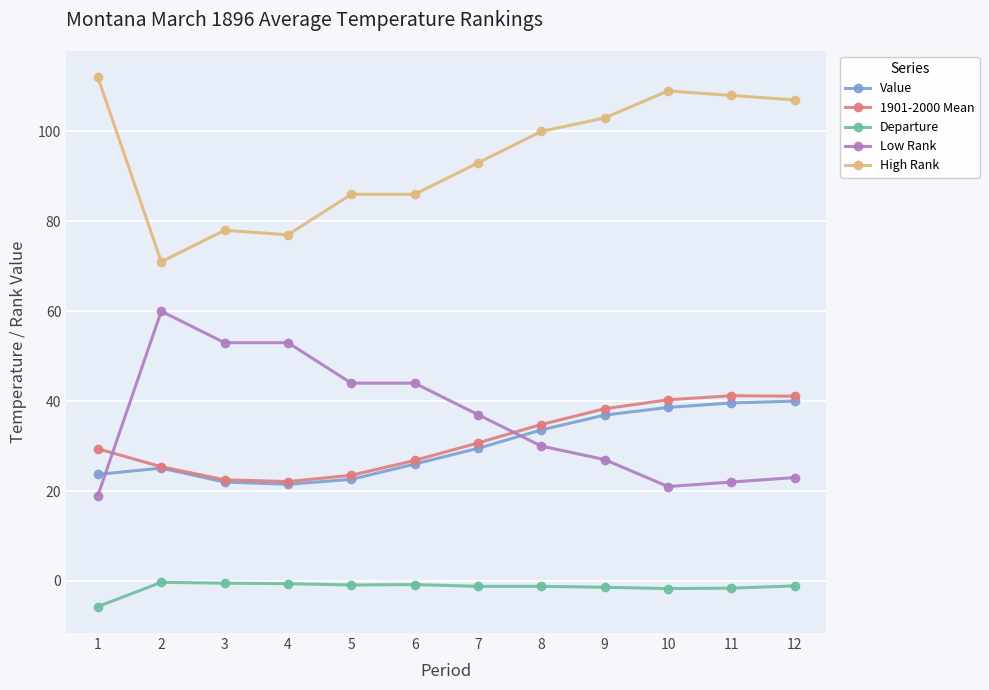

What is the difference between the highest and lowest values at 9?

104.4